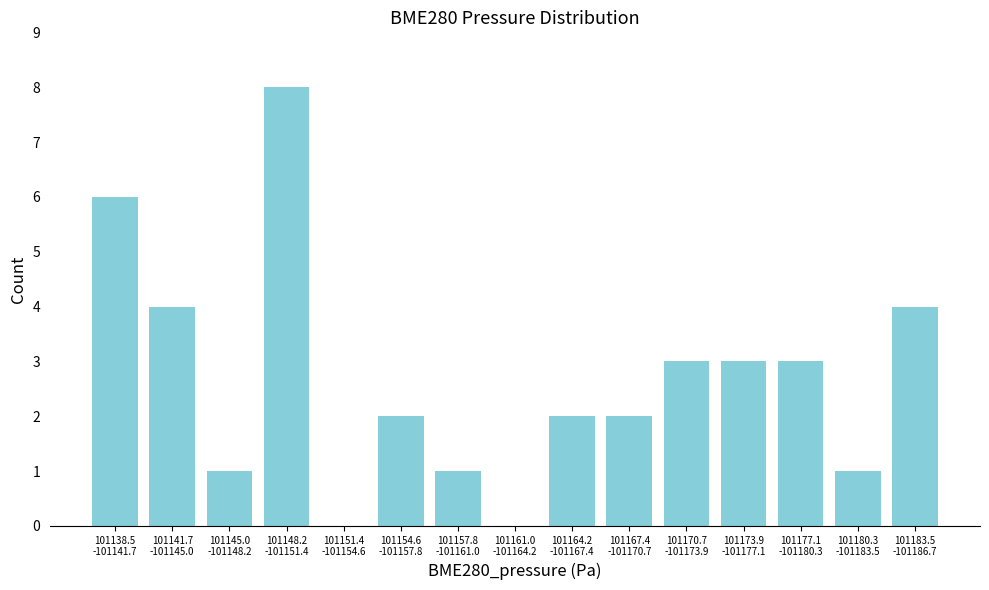

What is the maximum value shown in the chart?

8